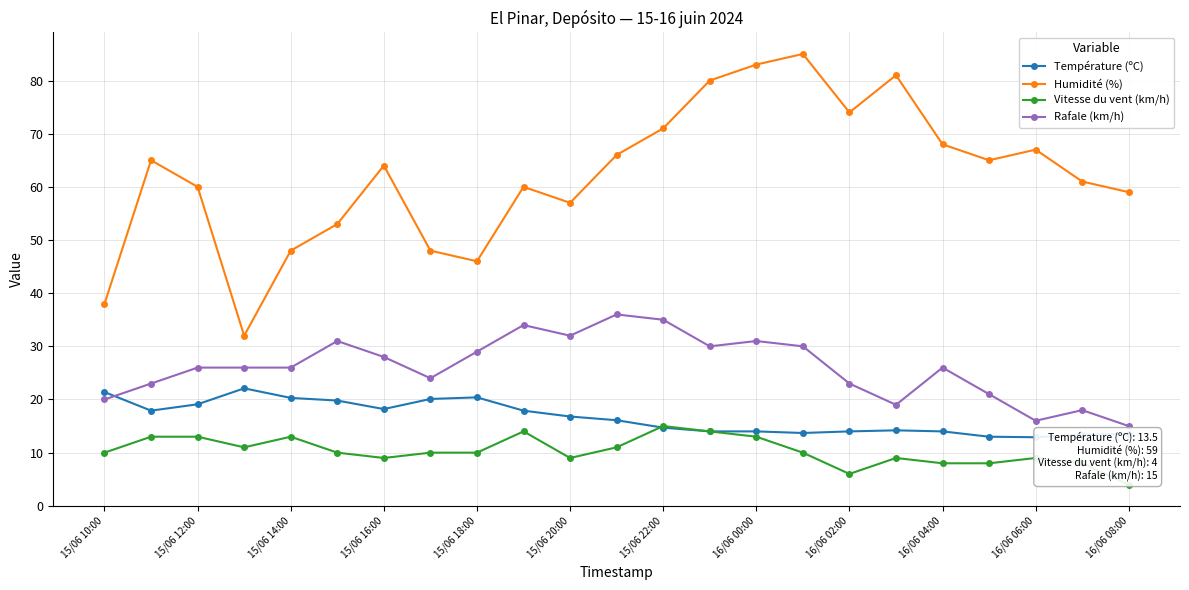

What is the smallest value displayed?

4.0